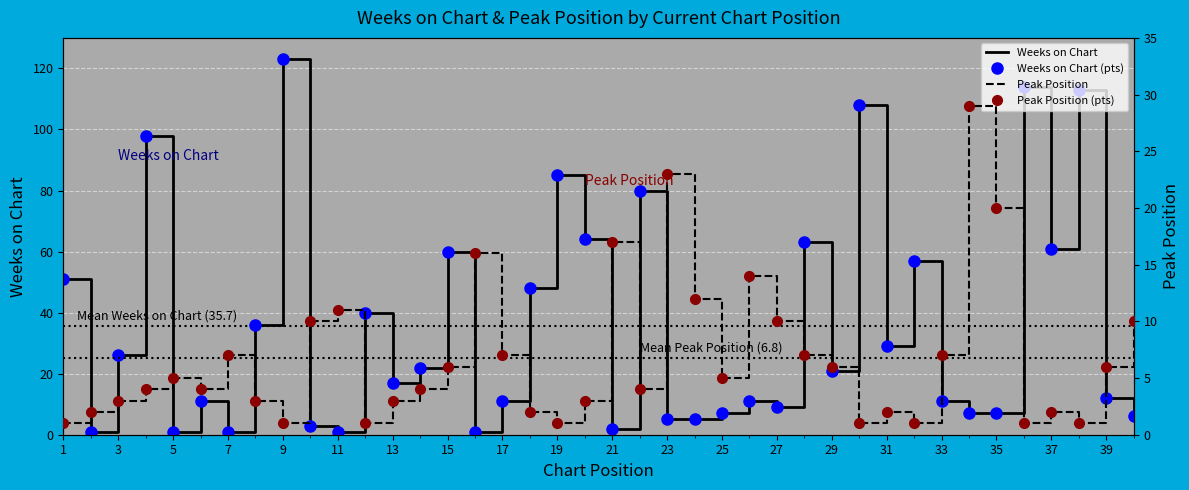

What is the value of the Weeks on Chart (pts) point at the 9th from the left?

123